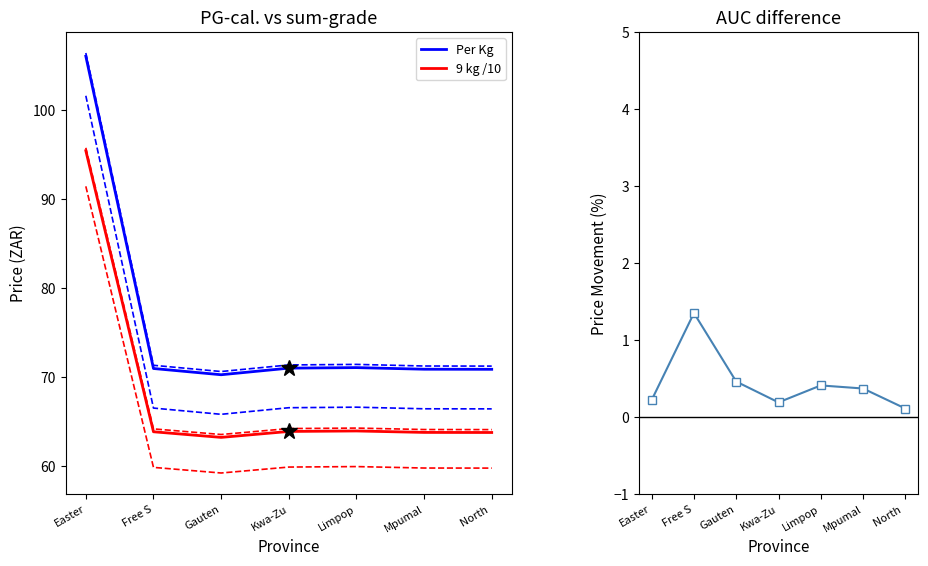

Which label corresponds to the largest value in the chart?

Easter